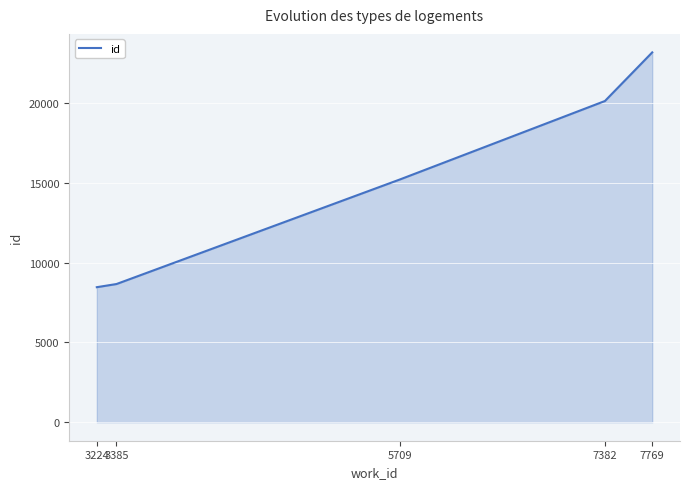

What is the maximum value shown in the chart?

23192